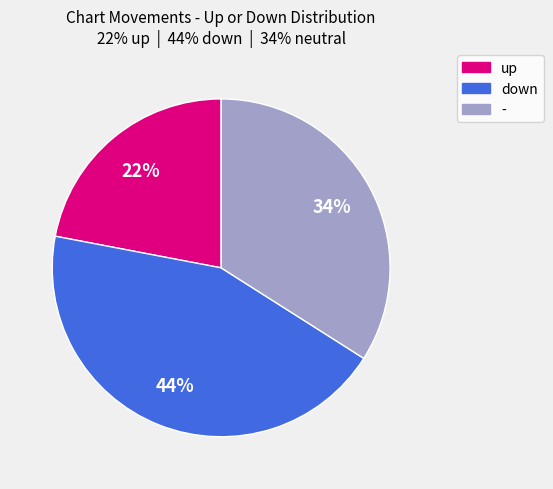

The down slice represents 44% of the pie. True or false?

True